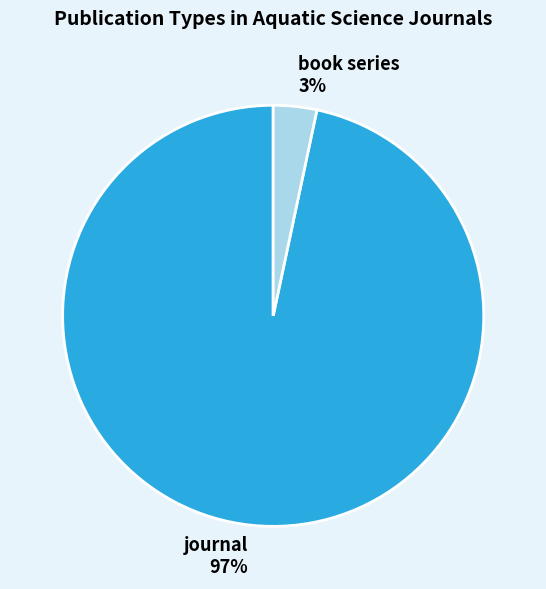

Rank the categories by value from highest to lowest.

journal, book series